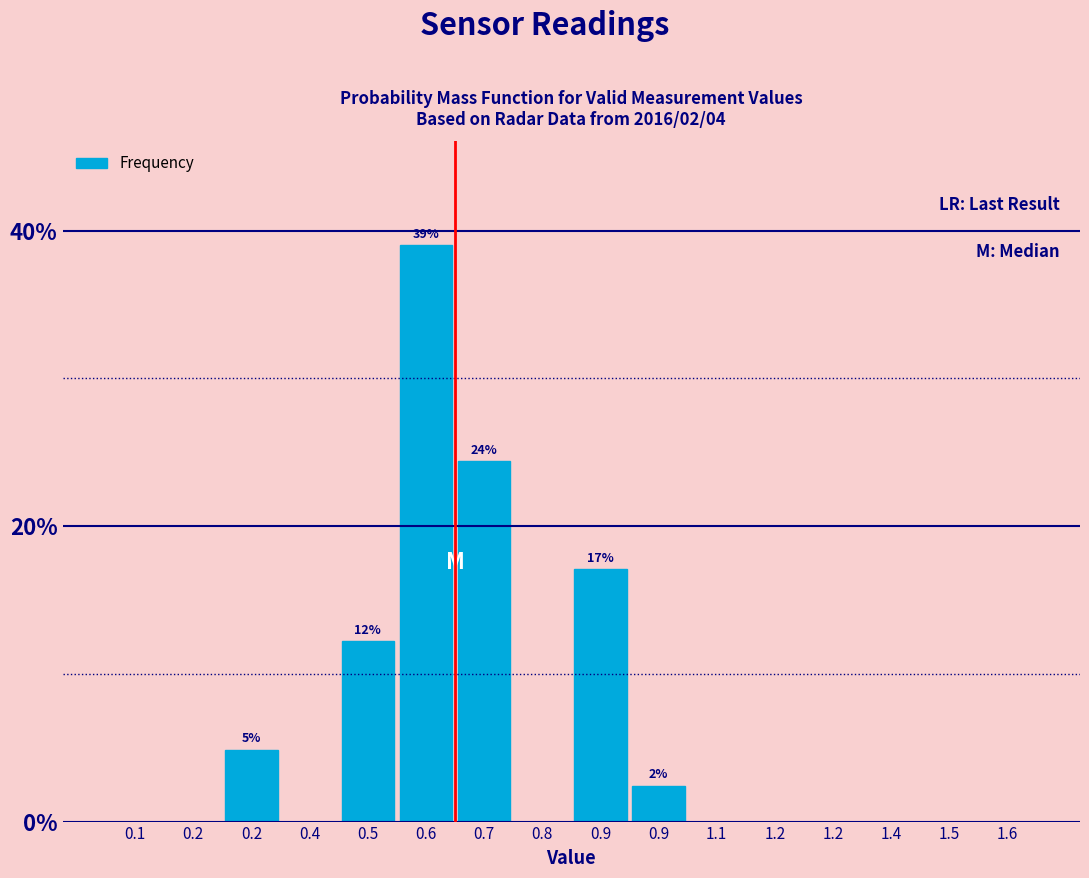

How many series are shown in this chart?

1